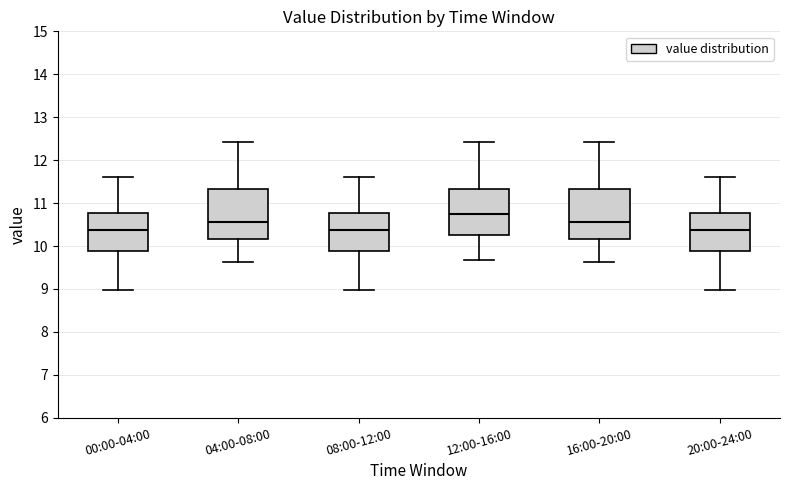

Where is the upper edge of the box for 08:00-12:00 on the y-axis? The values are not printed on the chart, so give them approximately, as read against the axis.

10.8